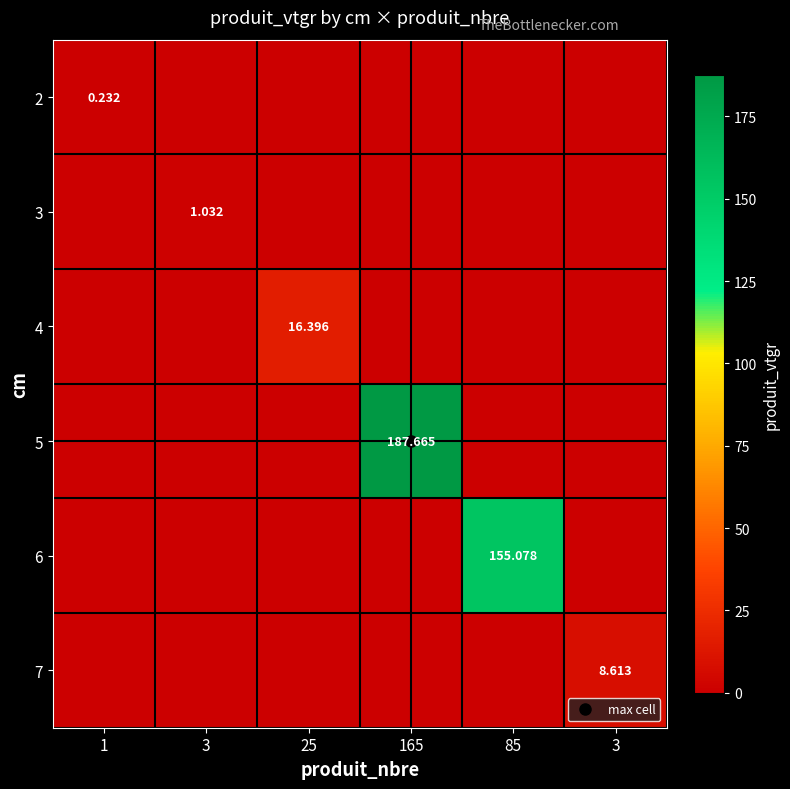

At 1, list the series in order from smallest to largest.

3, 4, 5, 6, 7, 2